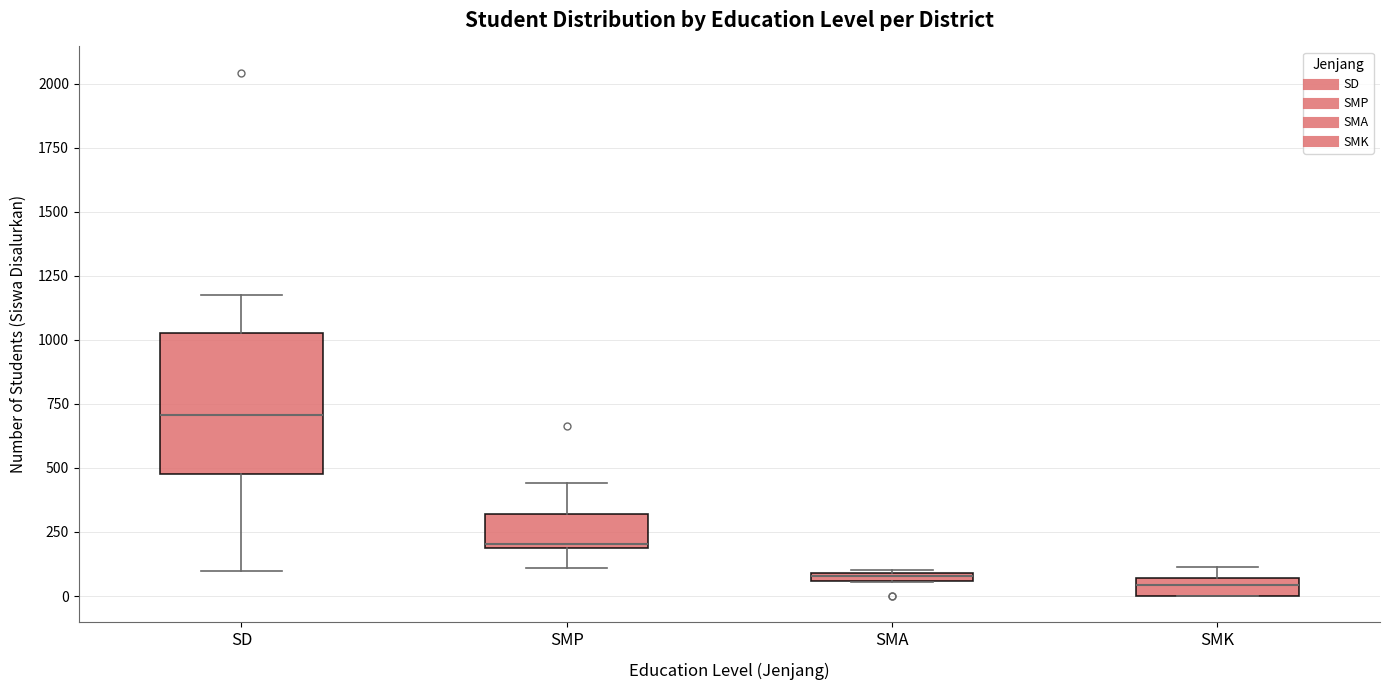

Where is the lower edge of the box for SMA on the y-axis? The values are not printed on the chart, so give them approximately, as read against the axis.

50